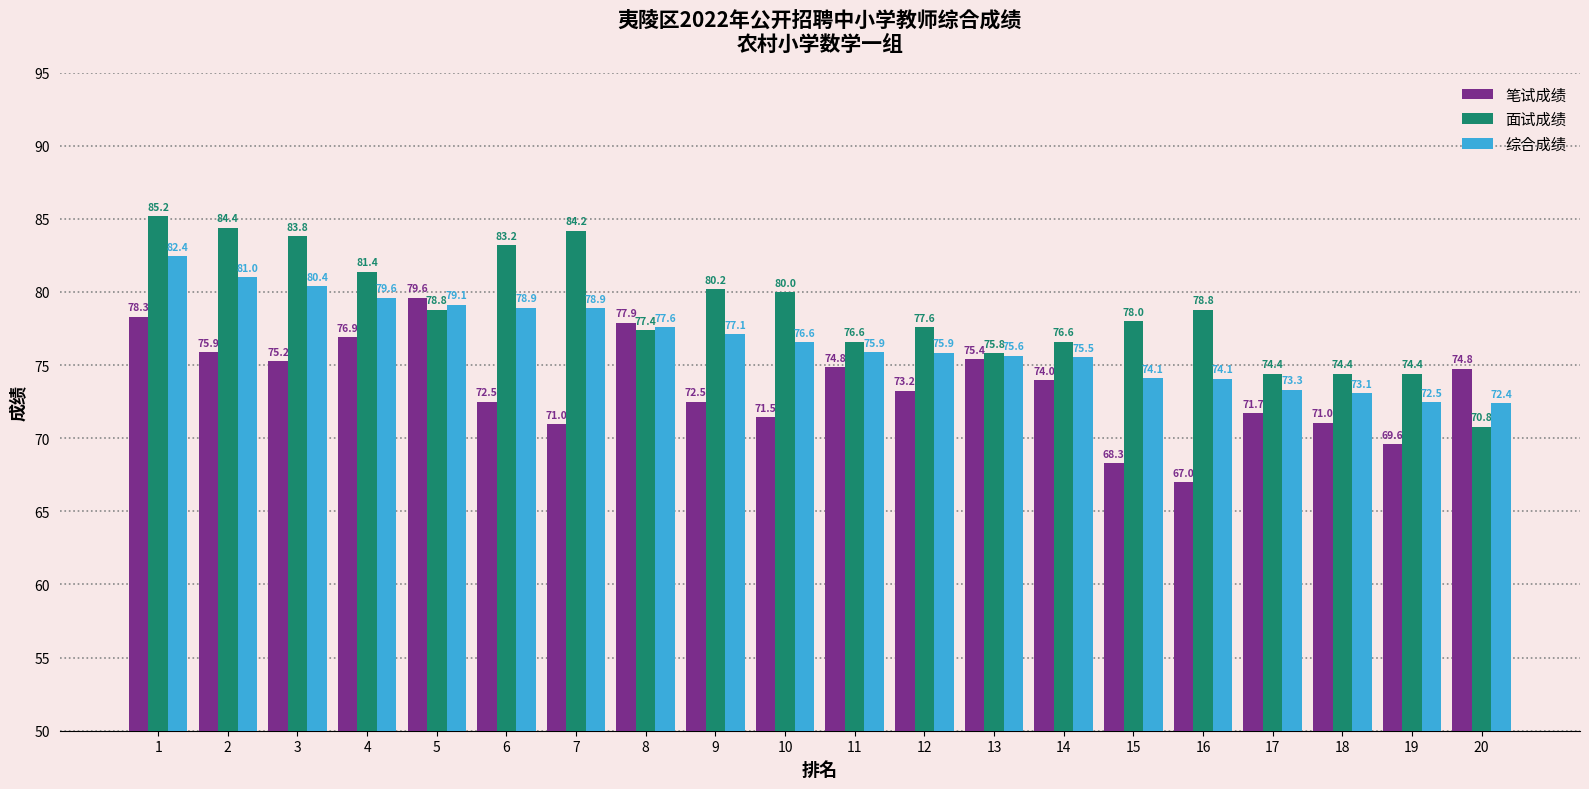

Where does the 笔试成绩 series first go above 73?

1